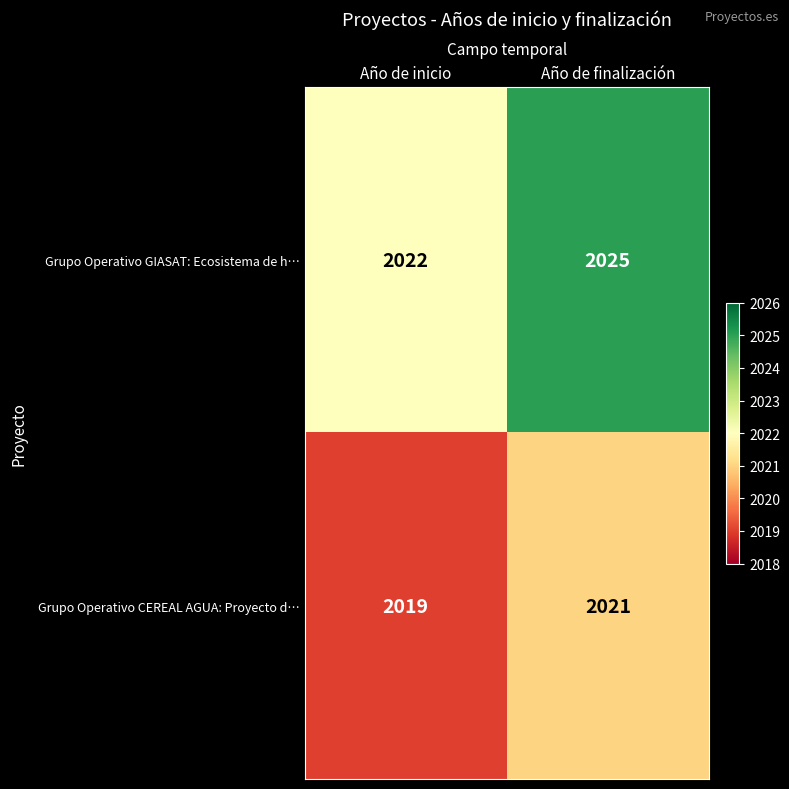

What is the difference between the highest and lowest values at Año de finalización?

4